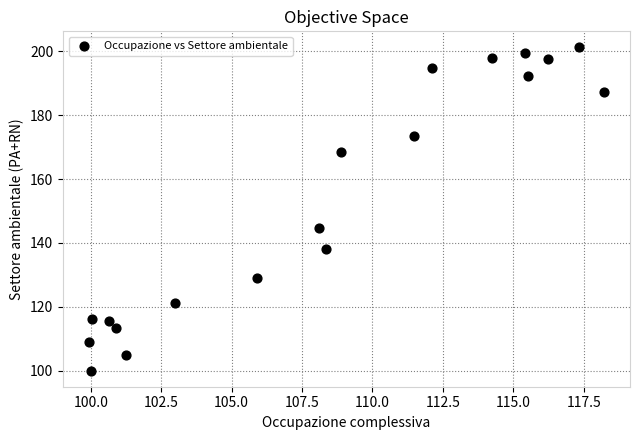

What is the range of X values (max minus min)?

18.3